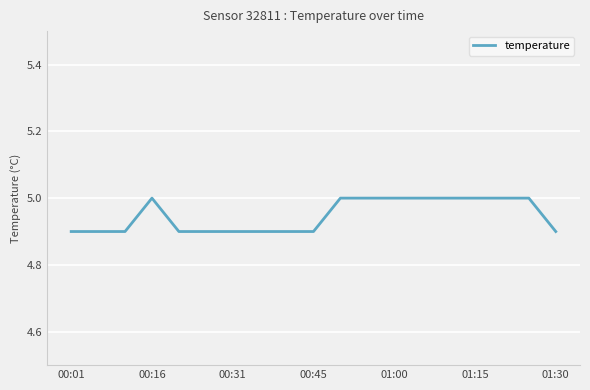

How many lines are shown in the chart?

1